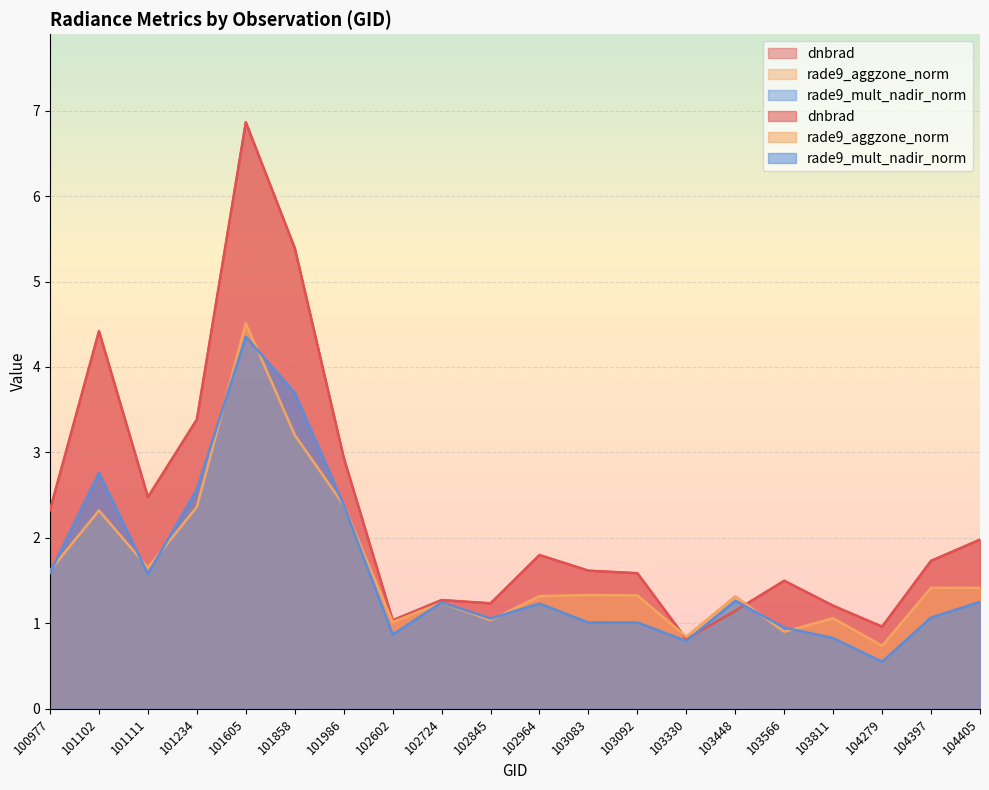

What is the difference between the highest and lowest values at 104397?

0.7